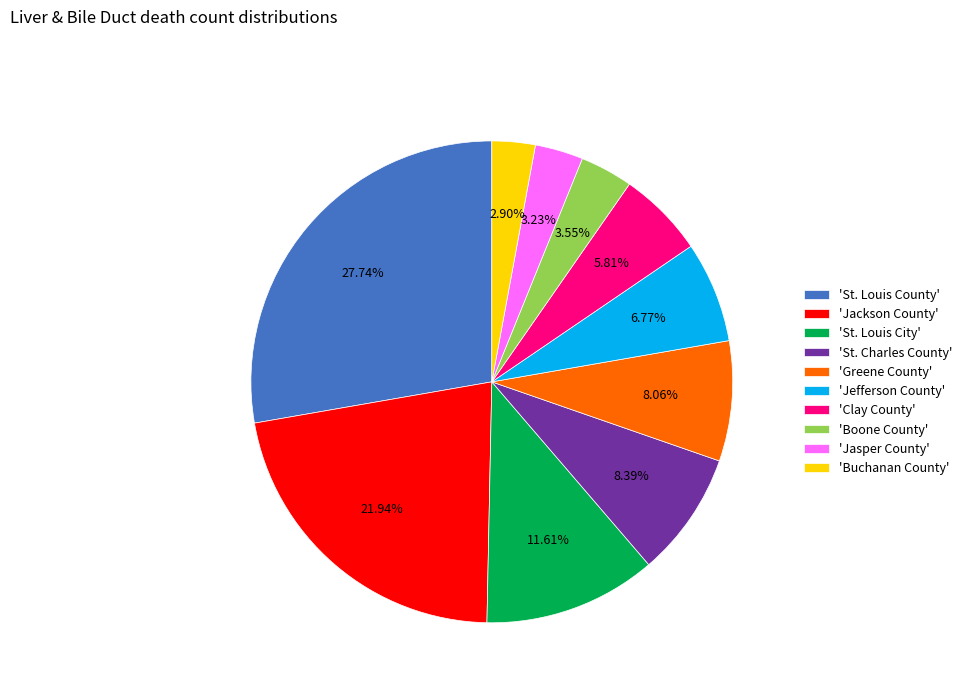

Which has a higher value, 'St. Louis County' or 'Greene County'?

'St. Louis County'